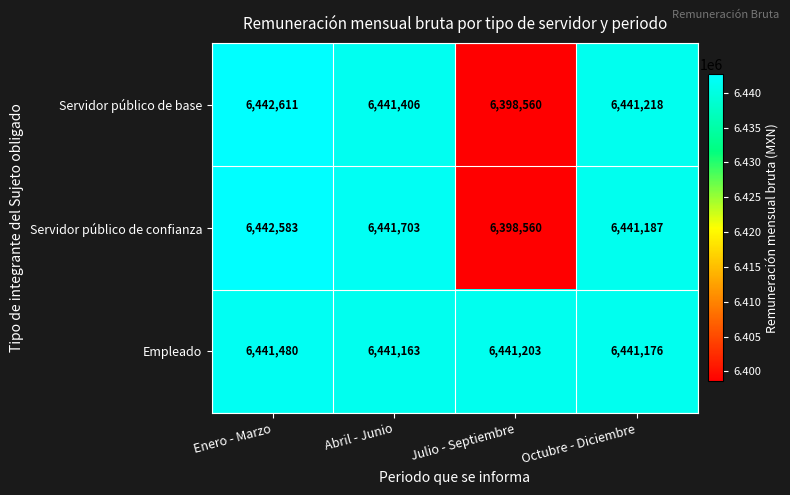

Count the number of categories in the chart.

4